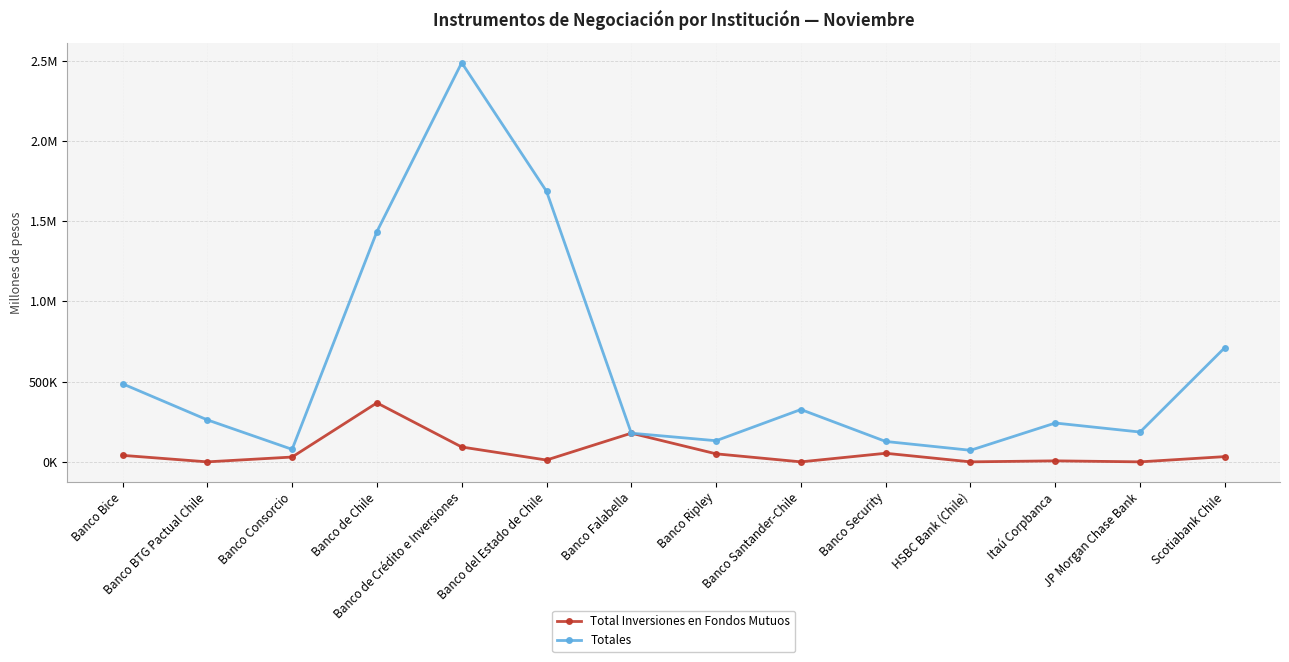

What are all the series names shown in the legend?

Total Inversiones en Fondos Mutuos, Totales